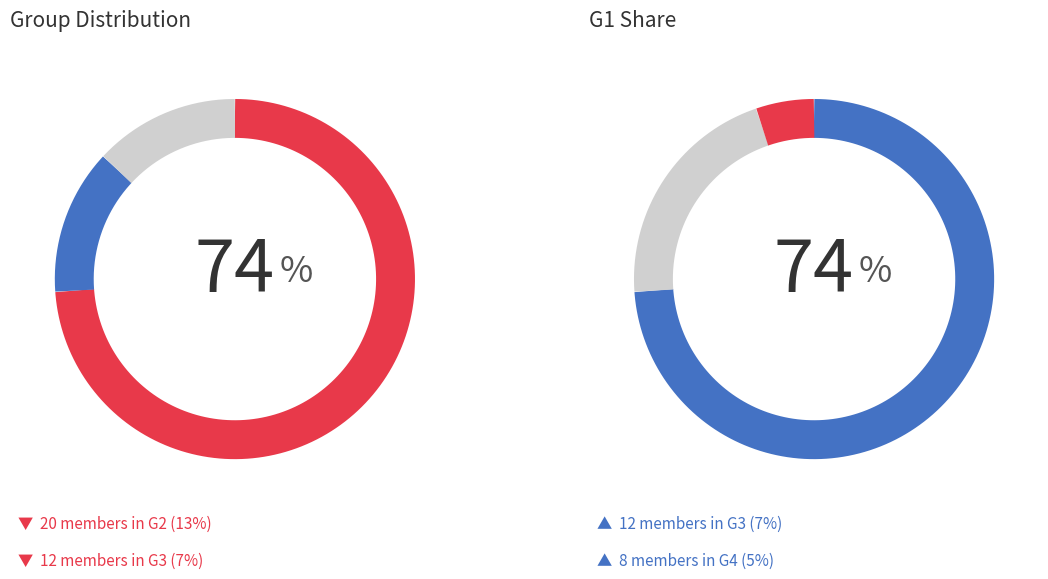

Which slice is the largest?

G1